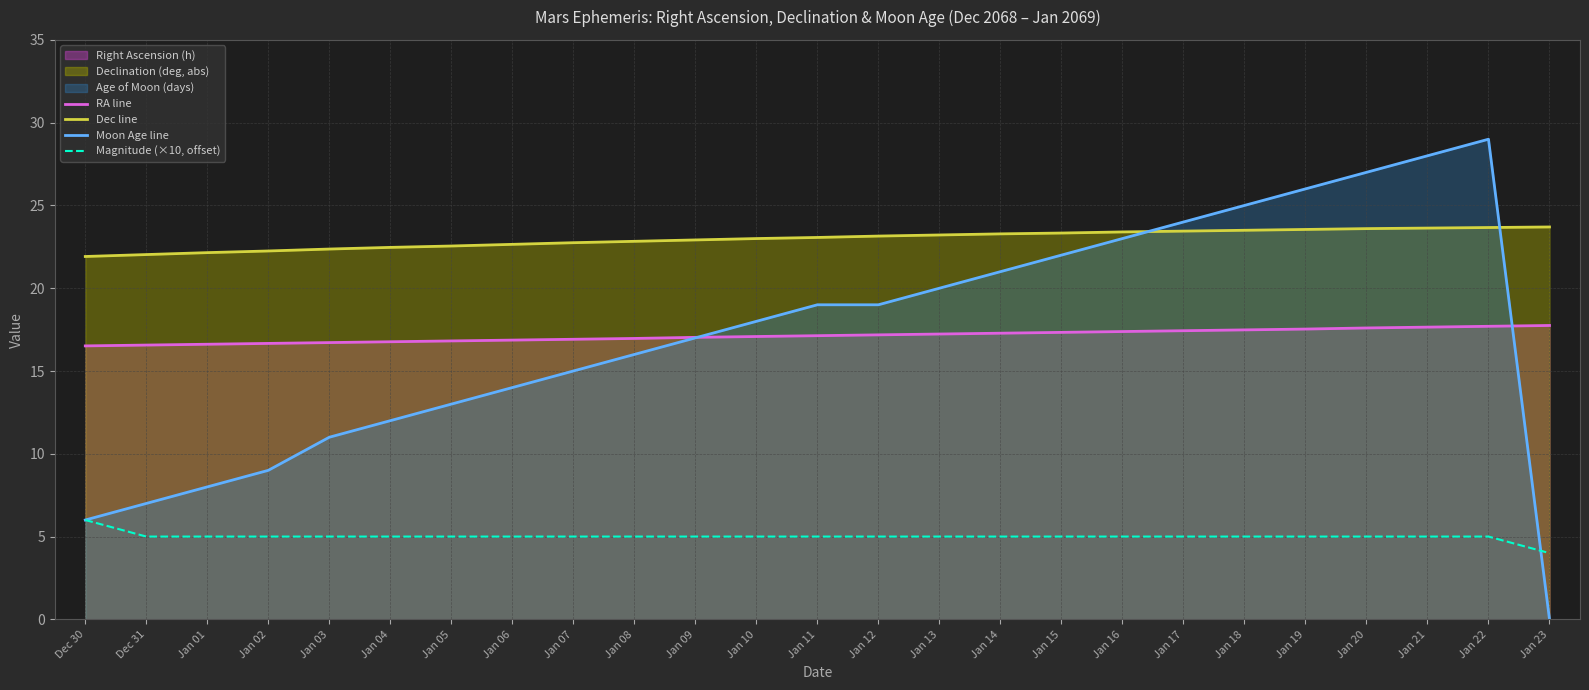

What position from the left is Jan 05?

7